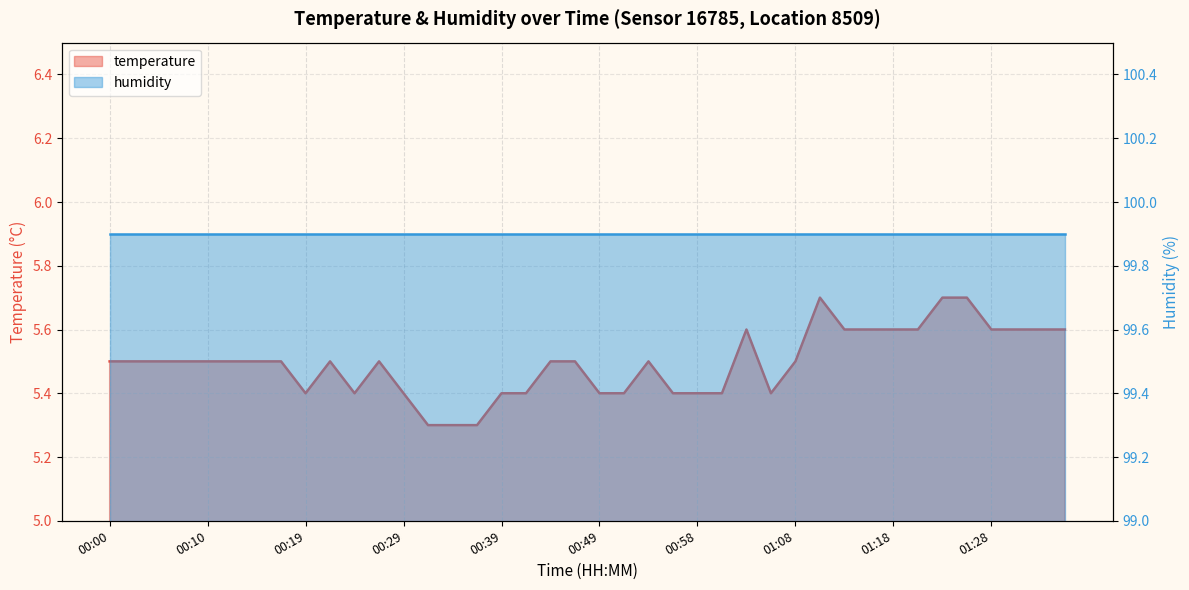

What is the smallest value displayed?

5.3